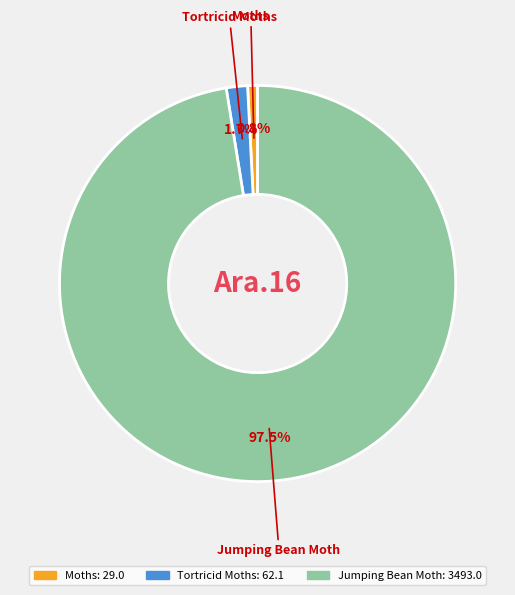

Approximately how many times larger is the value at Moths compared to Tortricid Moths?

0.5